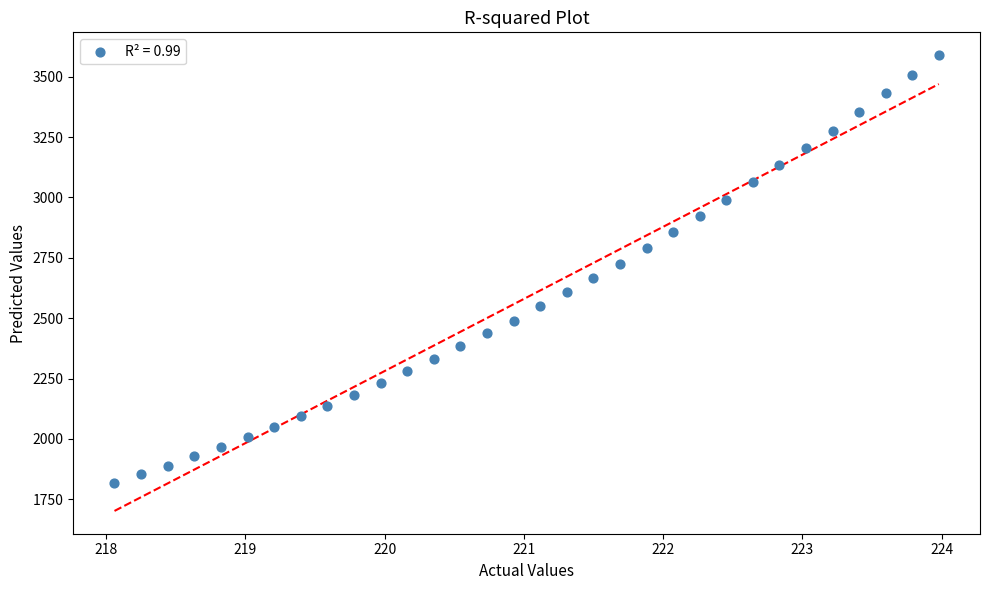

What is the range of Y values (max minus min)?

1771.1